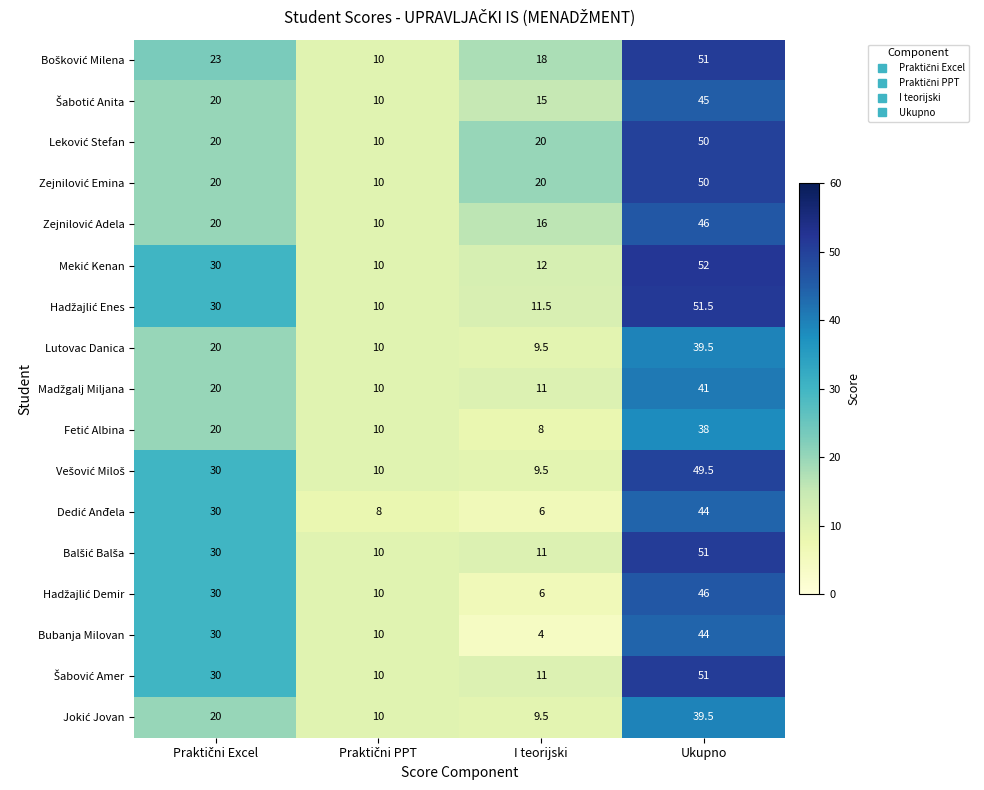

What is the total value across all series at Ukupno?

789.0